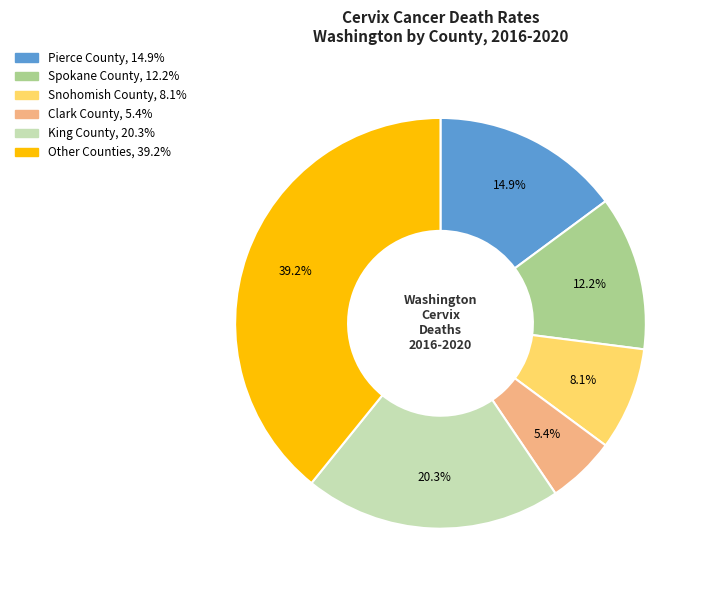

Is there a majority slice in this chart?

No